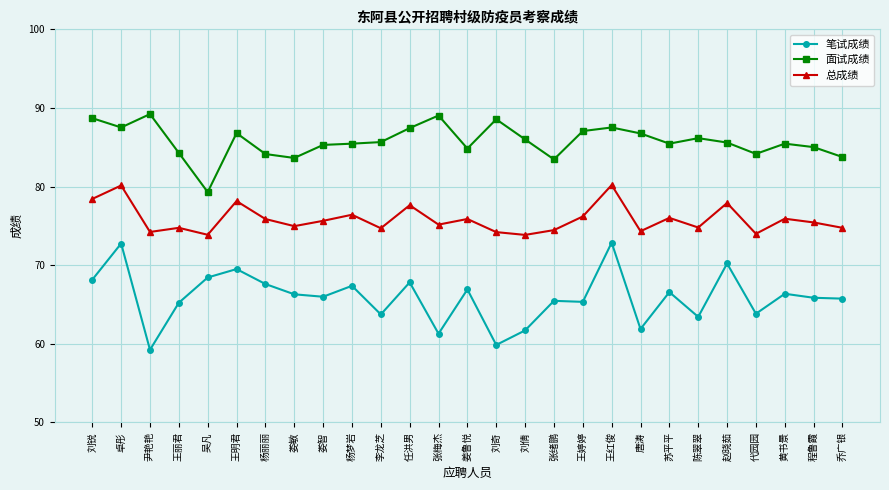

True or false: 面试成绩 has a value of 83.6 at 娄敏.

True